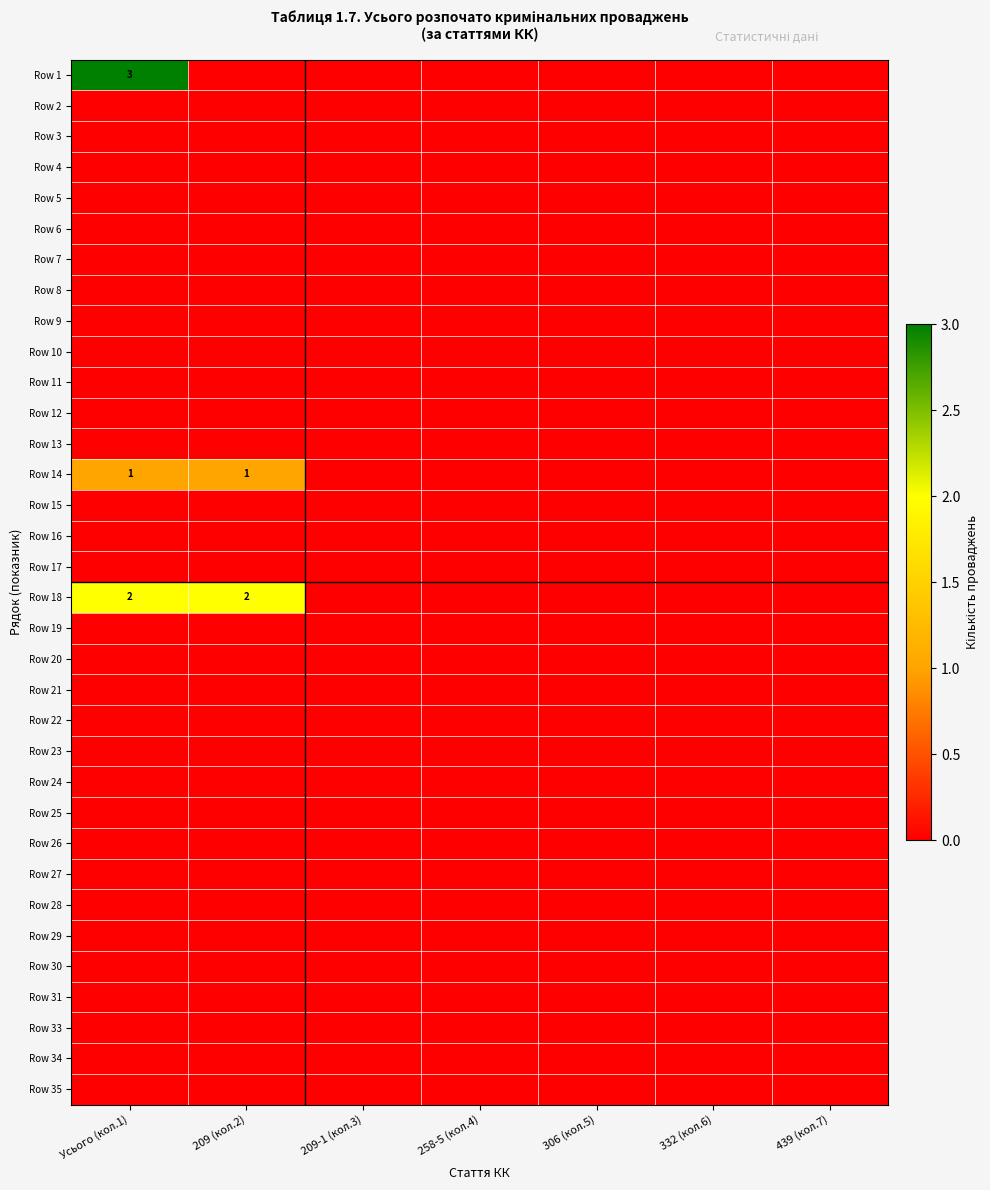

Rank the categories by Row 35 value from lowest to highest.

Усього (кол.1), 209 (кол.2), 209-1 (кол.3), 258-5 (кол.4), 306 (кол.5), 332 (кол.6), 439 (кол.7)